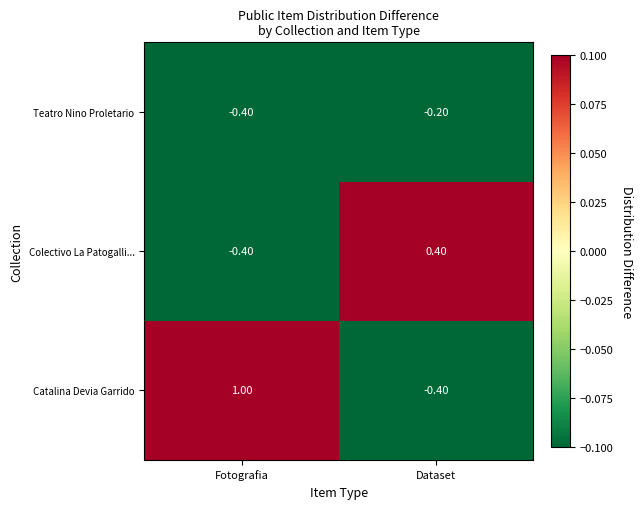

At which category does the chart reach its peak across all series?

Fotografia